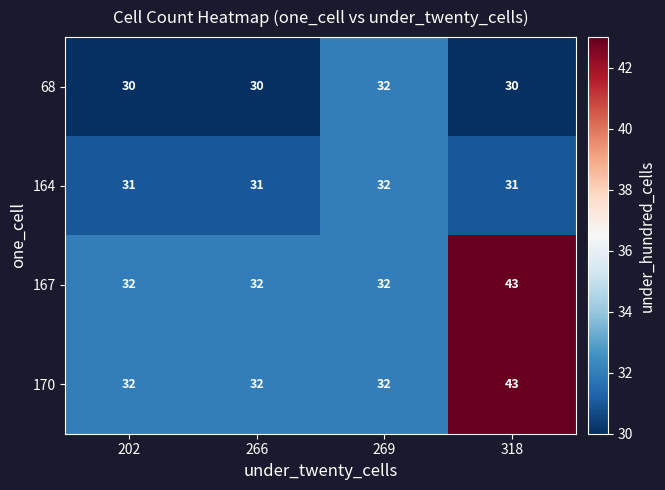

Reading left to right, list all the values displayed in this chart.

68: 202=30	266=30	269=32	318=30
164: 202=31	266=31	269=32	318=31
167: 202=32	266=32	269=32	318=43
170: 202=32	266=32	269=32	318=43